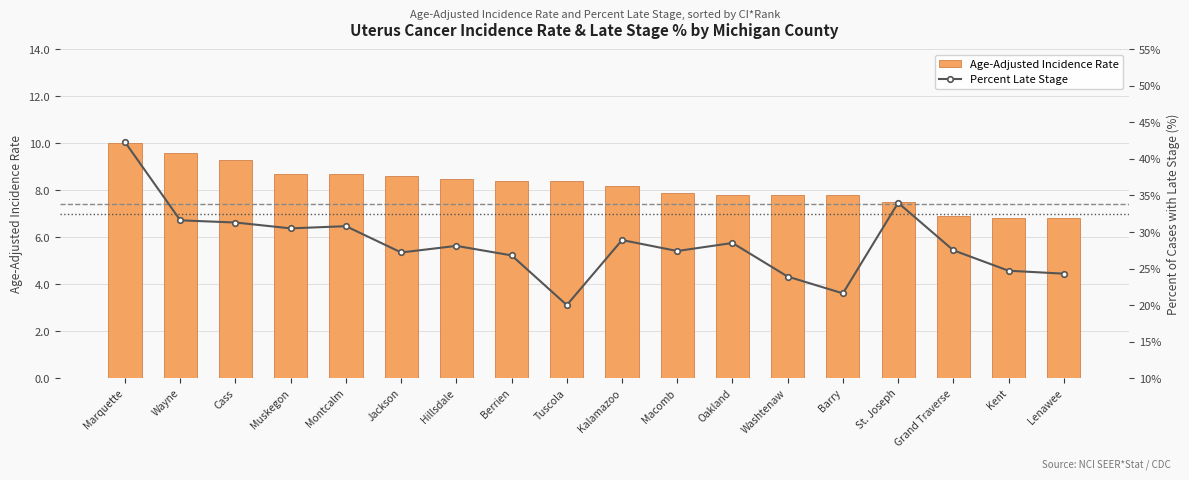

What position from the right is Cass?

16